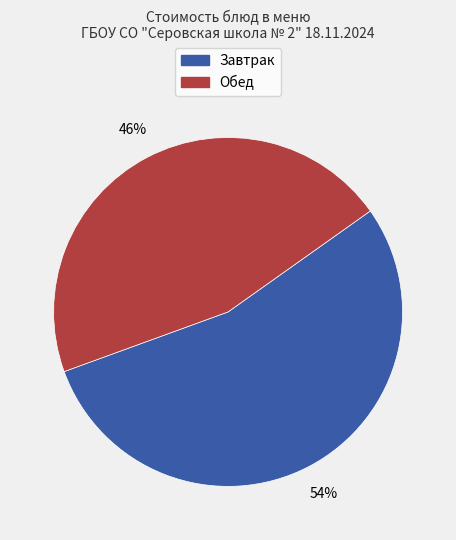

Is there a majority slice in this chart?

Yes